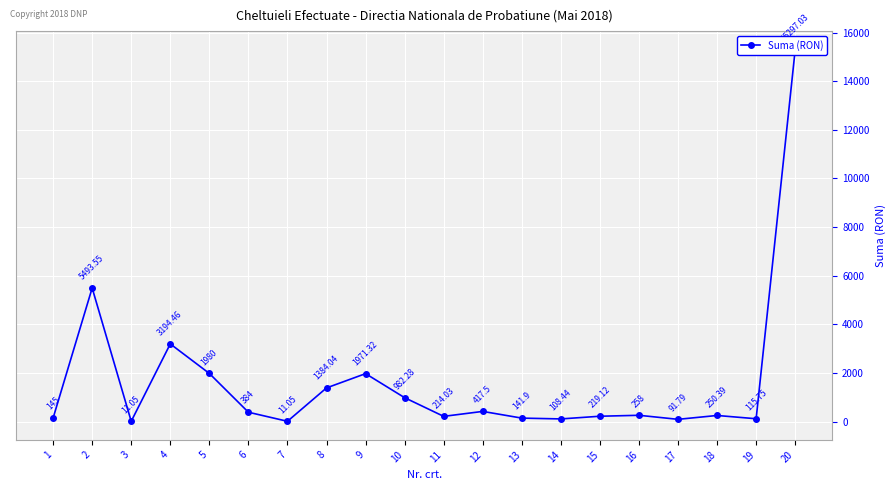

The chart shows a value of 36.2 at 14. True or false?

False